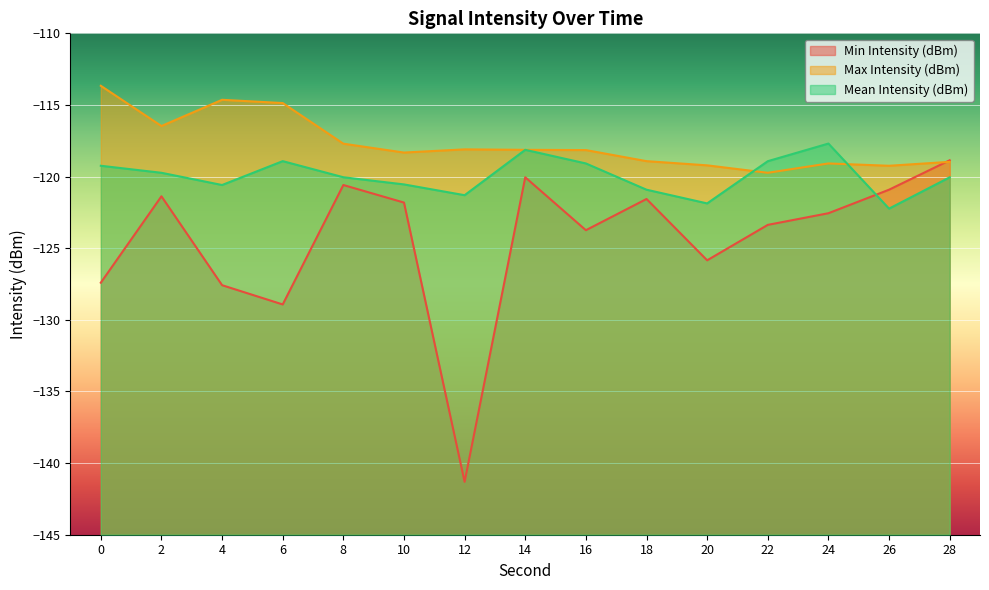

Where does the Min Intensity (dBm) series first go above -122?

2